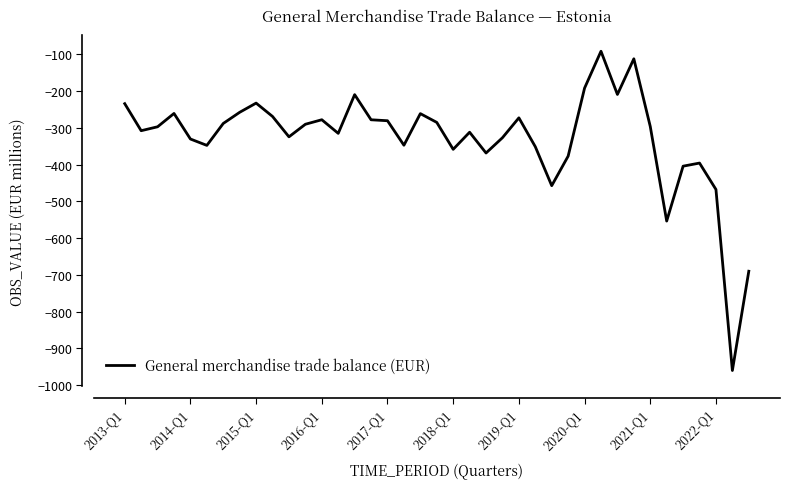

Count the number of data series in this chart.

1